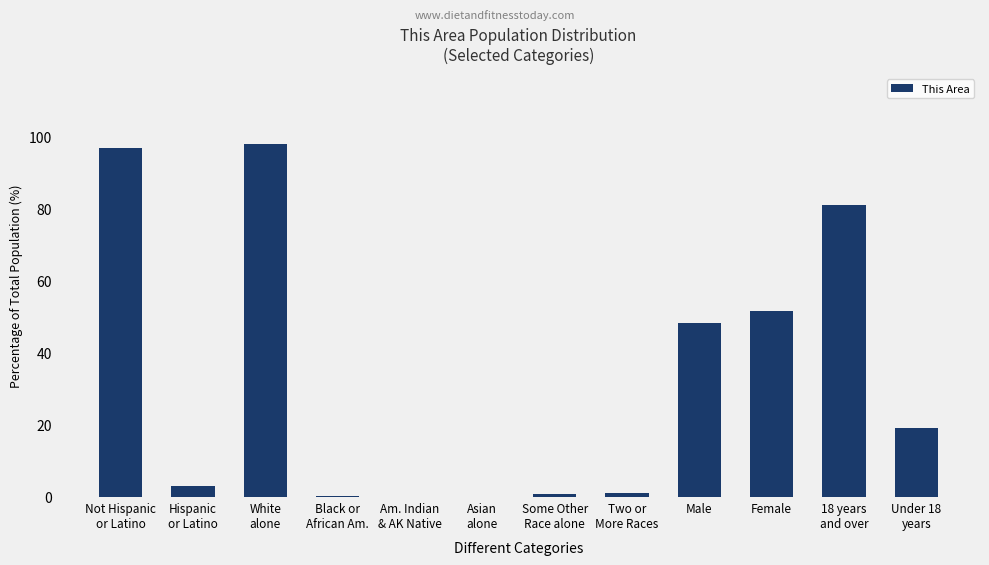

What is the maximum value shown in the chart?

97.9